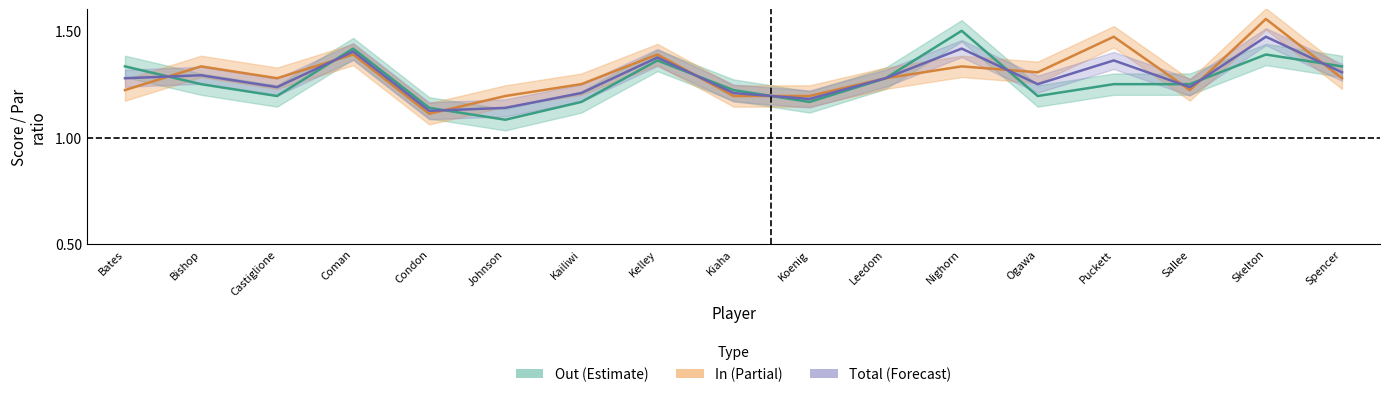

Reading left to right, extract all data points from this chart.

Out score / par: Bates=1.3	Bishop=1.2	Castiglione=1.2	Coman=1.4	Condon=1.1	Johnson=1.1	Kailiwi=1.2	Kelley=1.4	Kiaha=1.2	Koenig=1.2	Leedom=1.3	Nighorn=1.5	Ogawa=1.2	Puckett=1.2	Sallee=1.2	Skelton=1.4	Spencer=1.3
In score / par: Bates=1.2	Bishop=1.3	Castiglione=1.3	Coman=1.4	Condon=1.1	Johnson=1.2	Kailiwi=1.2	Kelley=1.4	Kiaha=1.2	Koenig=1.2	Leedom=1.3	Nighorn=1.3	Ogawa=1.3	Puckett=1.5	Sallee=1.2	Skelton=1.6	Spencer=1.3
Total score / par: Bates=1.3	Bishop=1.3	Castiglione=1.2	Coman=1.4	Condon=1.1	Johnson=1.1	Kailiwi=1.2	Kelley=1.4	Kiaha=1.2	Koenig=1.2	Leedom=1.3	Nighorn=1.4	Ogawa=1.2	Puckett=1.4	Sallee=1.2	Skelton=1.5	Spencer=1.3